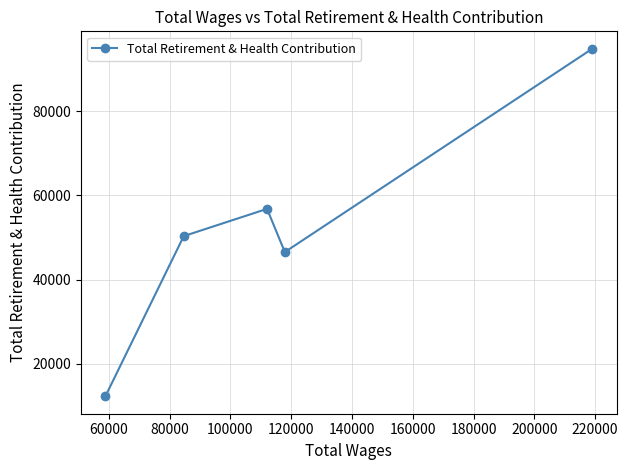

What is the difference between the maximum and minimum values?

82727